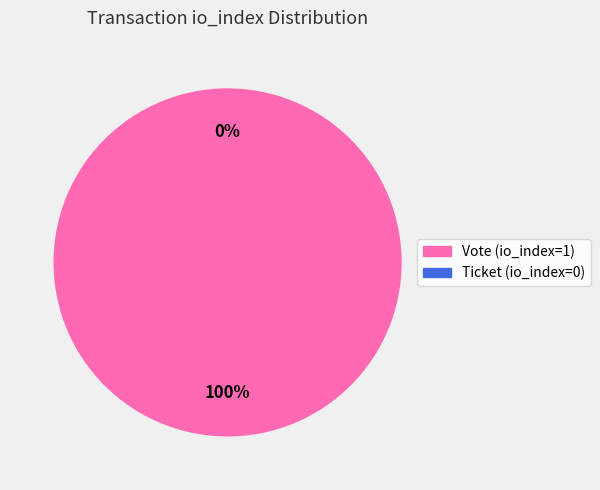

Which category has the biggest portion of the pie?

Vote (io_index=1)